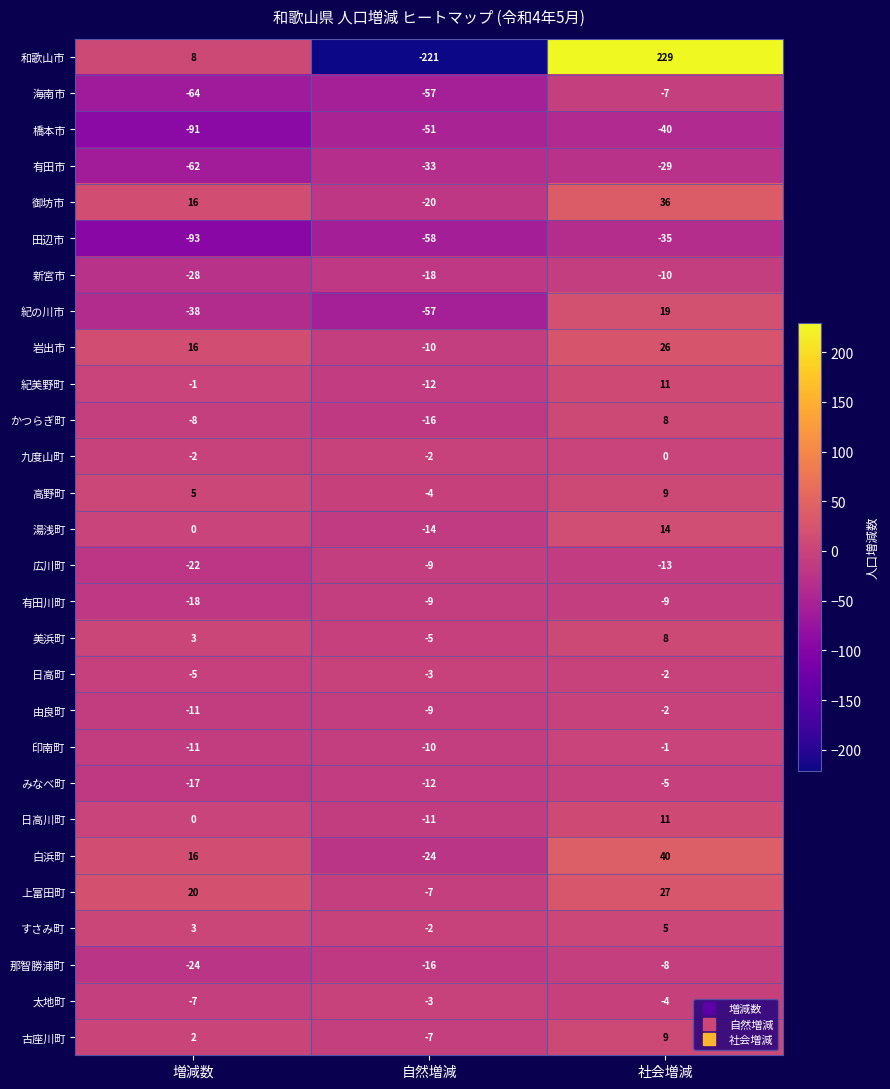

List the labels in order of 有田市 value, smallest first.

増減数, 自然増減, 社会増減